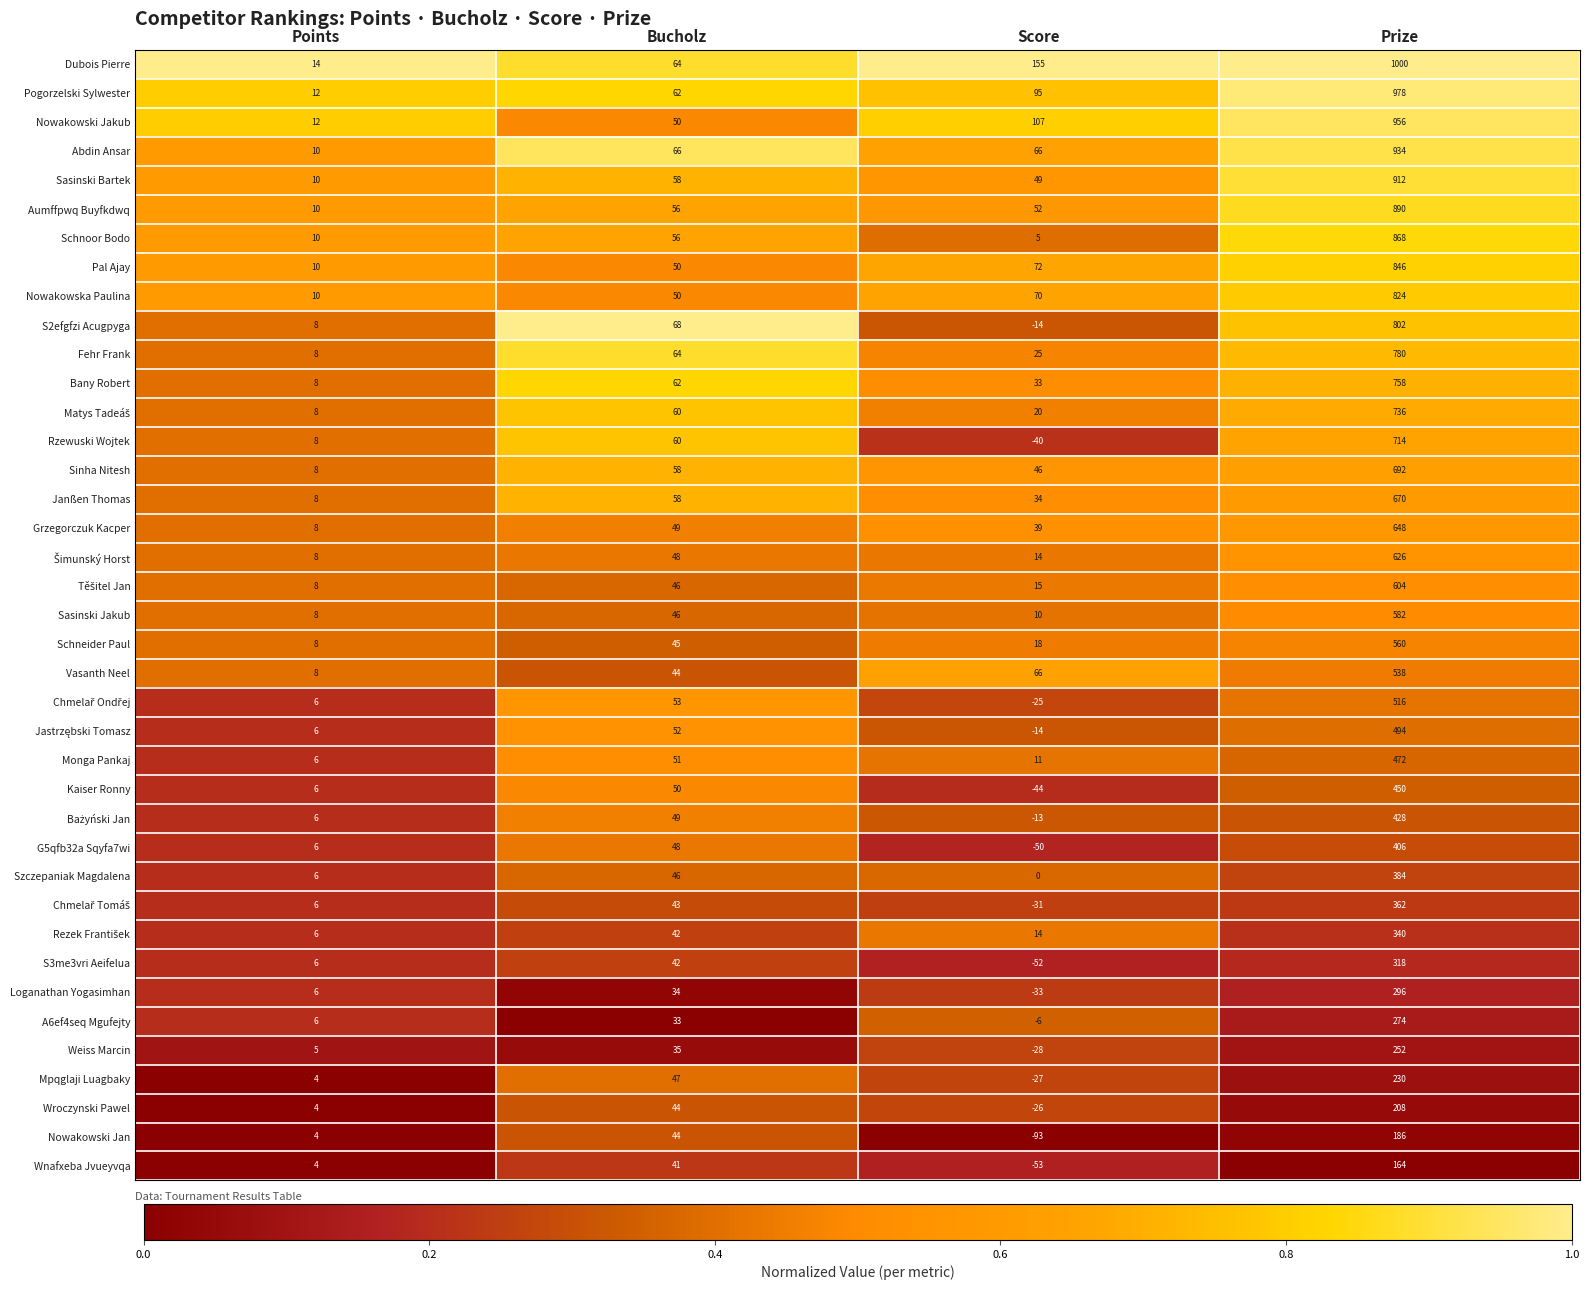

What is the sum of all Szczepaniak Magdalena values?

436